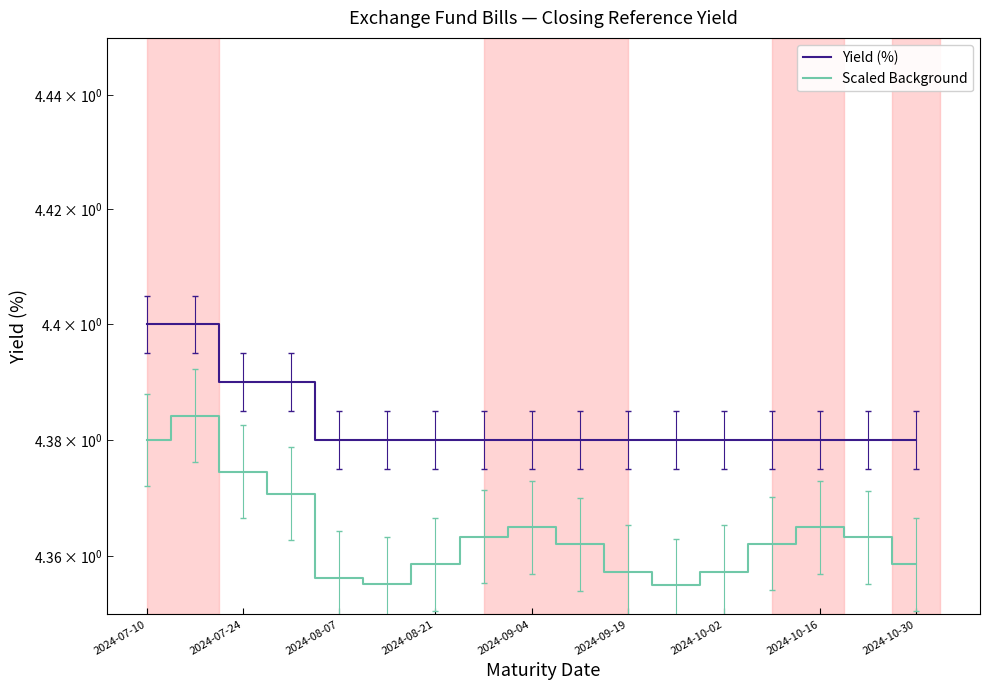

What is the smallest value displayed?

4.4